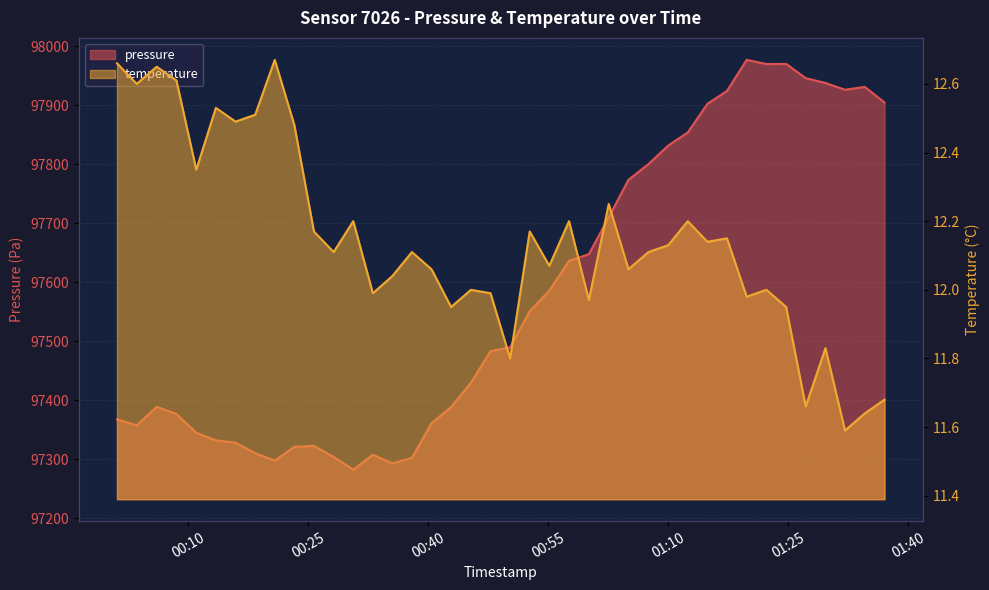

Which category has the lowest value in the pressure series?

2023-04-23T00:30:38